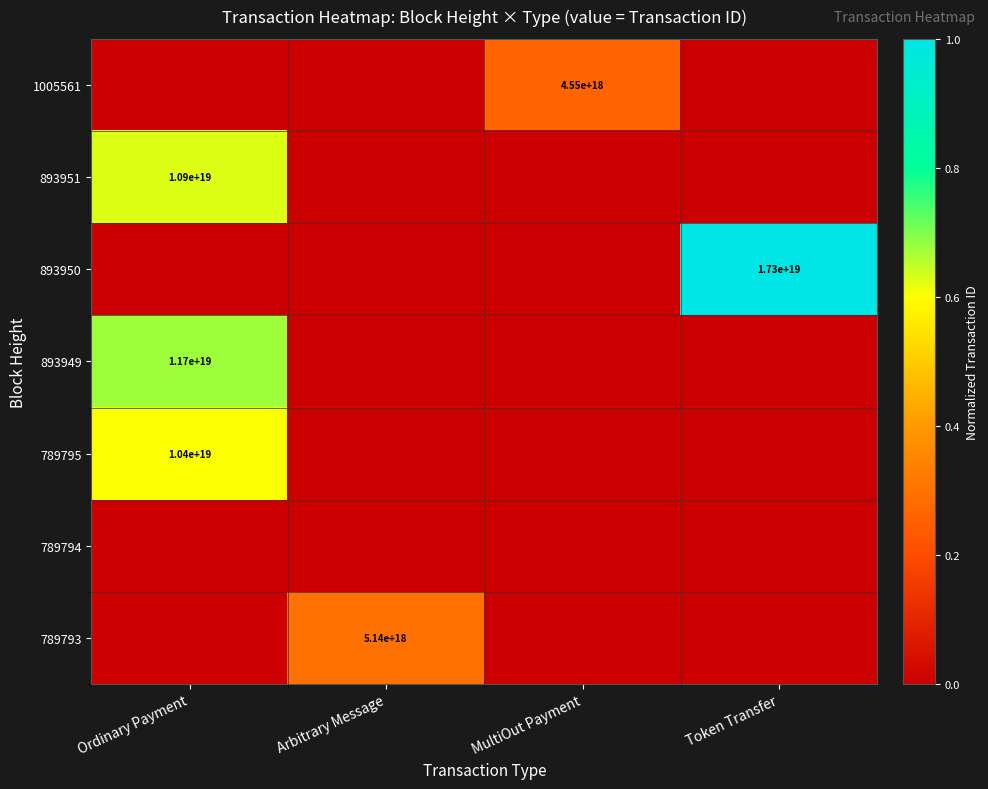

The 1005561 series shows 1151764784217431936 at MultiOut Payment. True or false?

False